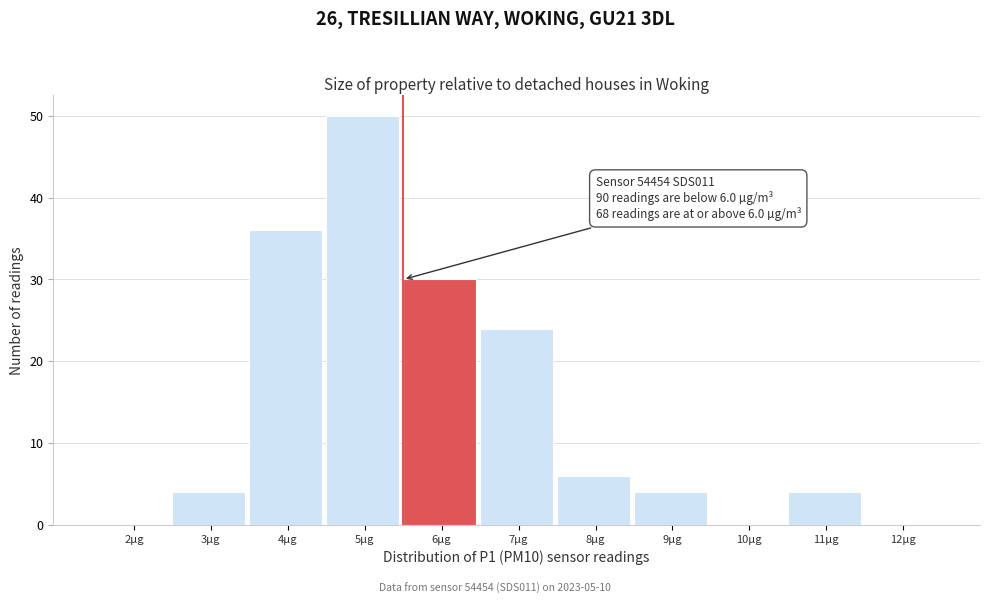

Reading right to left, extract all data points from this chart.

12µg=0	11µg=4	10µg=0	9µg=4	8µg=6	7µg=24	6µg=30	5µg=50	4µg=36	3µg=4	2µg=0